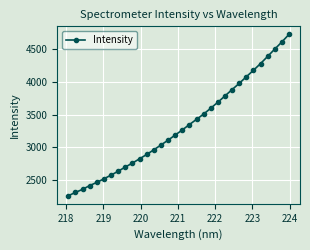

What is the greatest value displayed?

4722.2